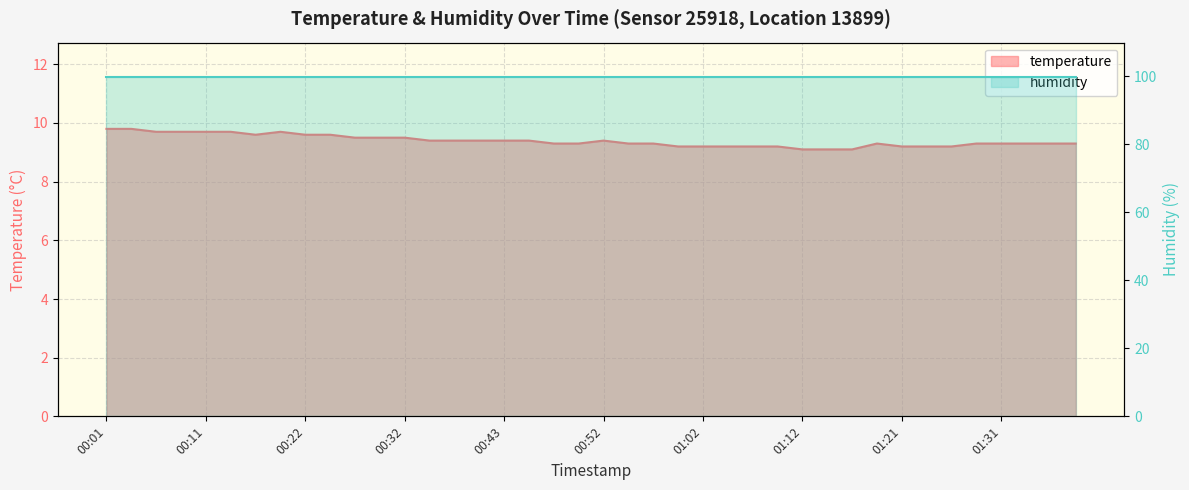

What is the difference between the maximum and minimum values?

0.7